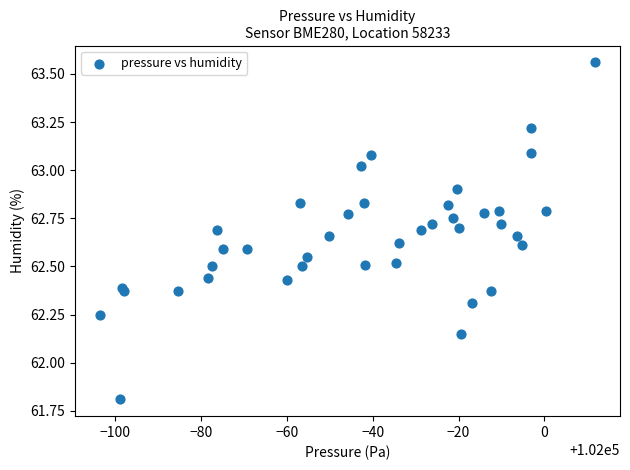

What is the range of X values (max minus min)?

115.4